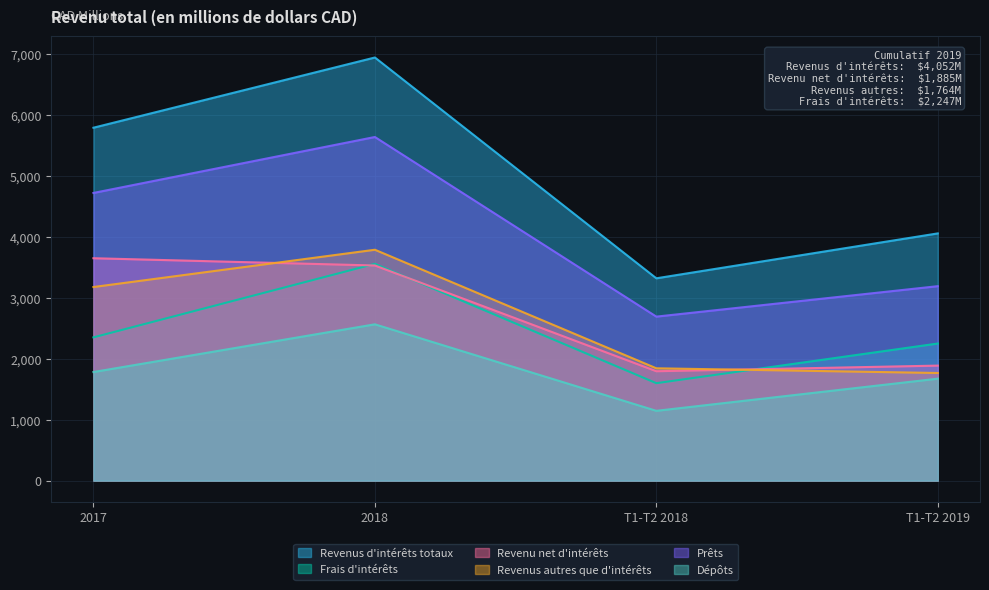

What is the label of the 2nd point from the left?

2018